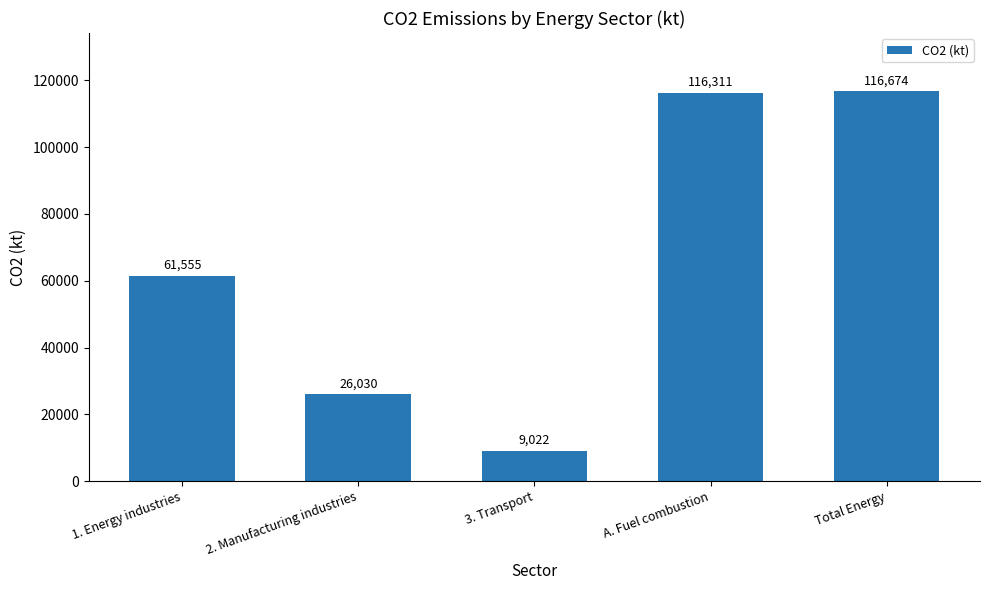

List the labels in order of value, smallest first.

3. Transport, 2. Manufacturing industries, 1. Energy industries, A. Fuel combustion, Total Energy